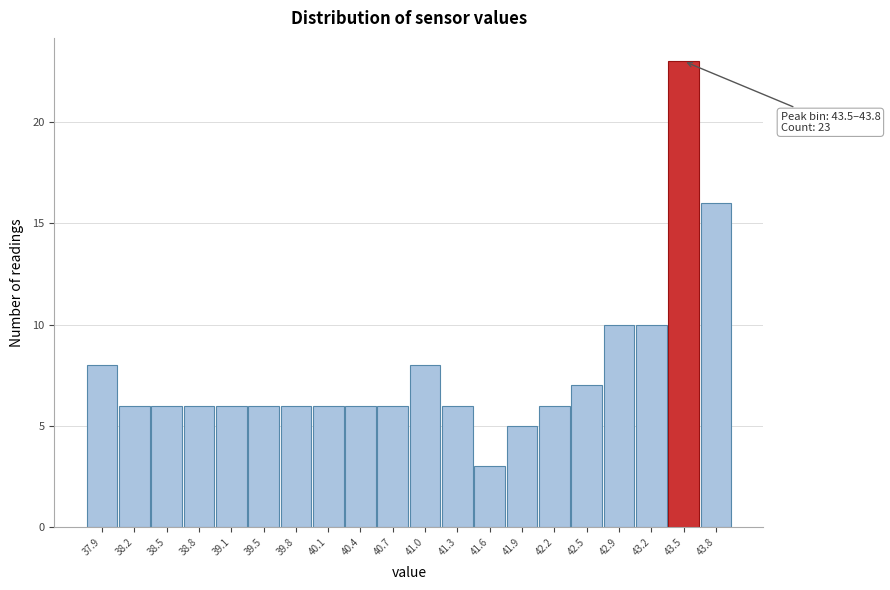

Reading right to left, extract all data points from this chart.

43.8=16	43.5=23	43.2=10	42.9=10	42.5=7	42.2=6	41.9=5	41.6=3	41.3=6	41.0=8	40.7=6	40.4=6	40.1=6	39.8=6	39.5=6	39.1=6	38.8=6	38.5=6	38.2=6	37.9=8